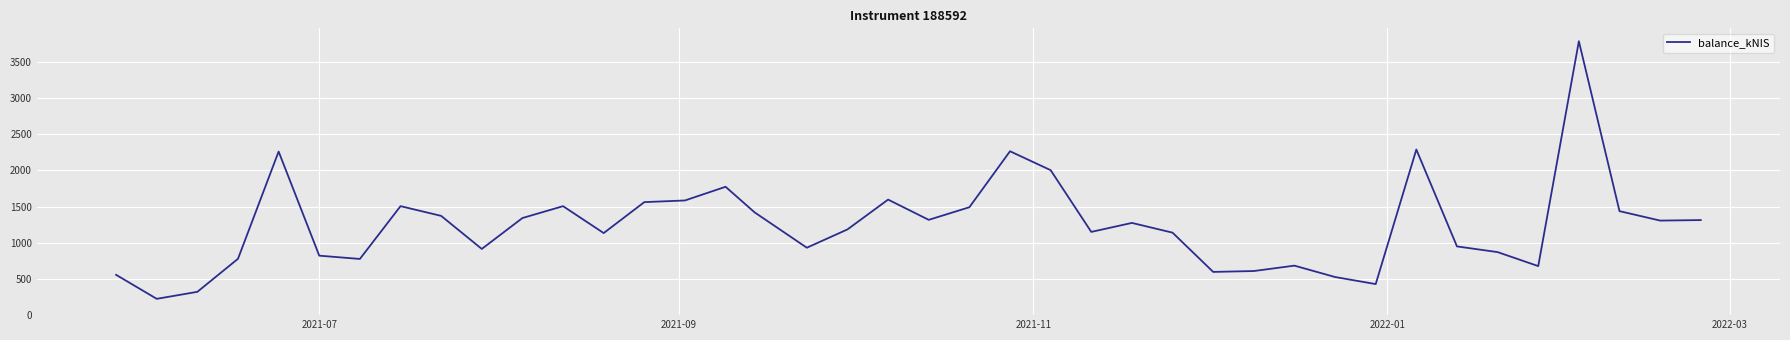

How many lines are shown in the chart?

1